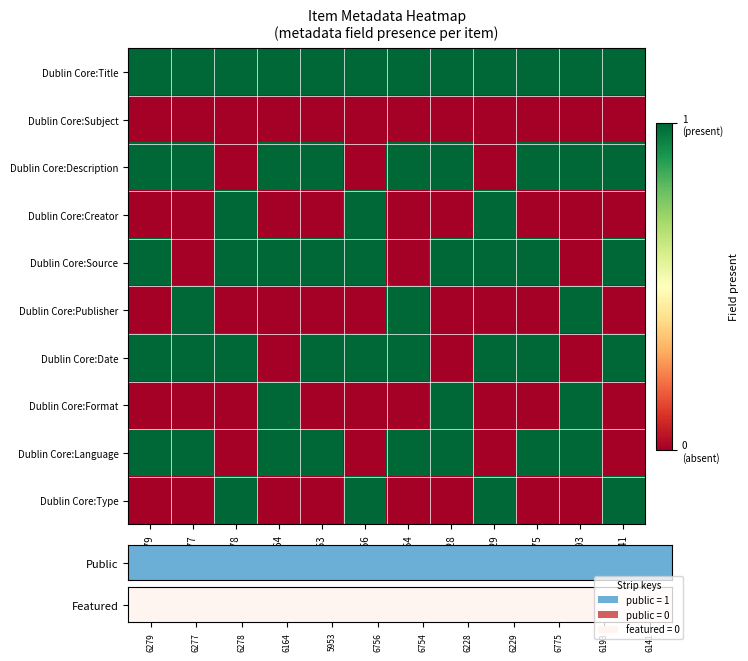

Rank the series at 6279 from highest to lowest value.

Dublin Core:Description, Dublin Core:Source, Dublin Core:Date, Dublin Core:Language, Featured, Dublin Core:Subject, Dublin Core:Creator, Dublin Core:Publisher, Dublin Core:Format, Dublin Core:Type